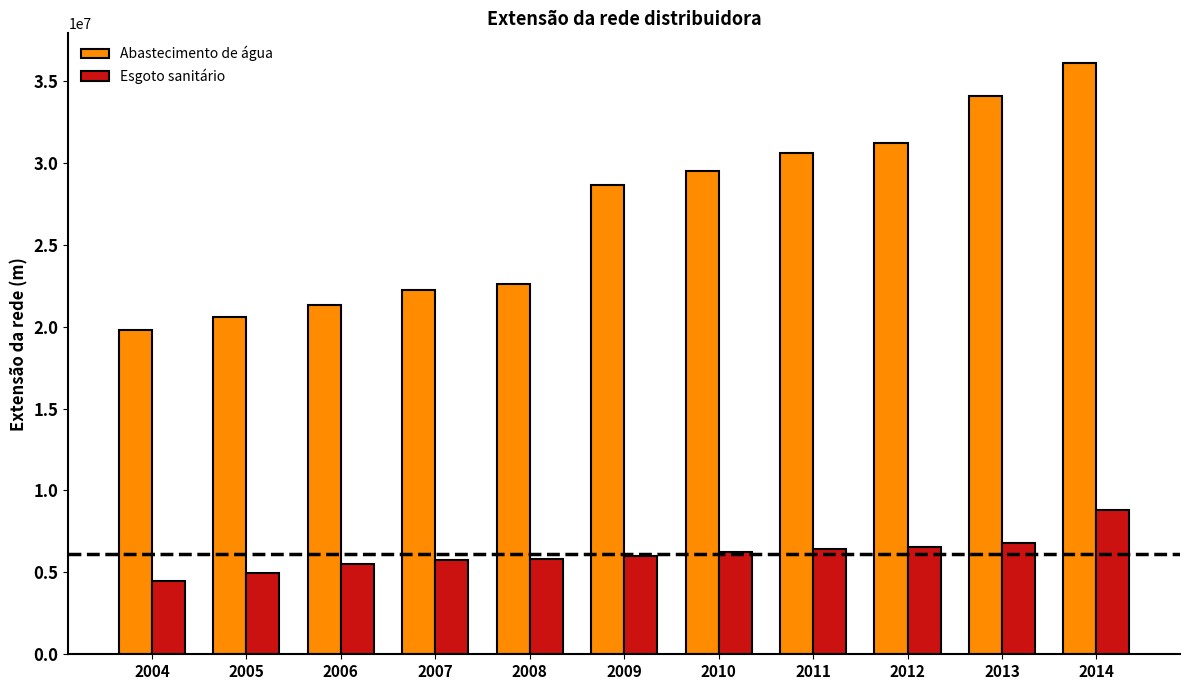

List the series in order of their overall mean, highest first.

Abastecimento de água, Esgoto sanitário